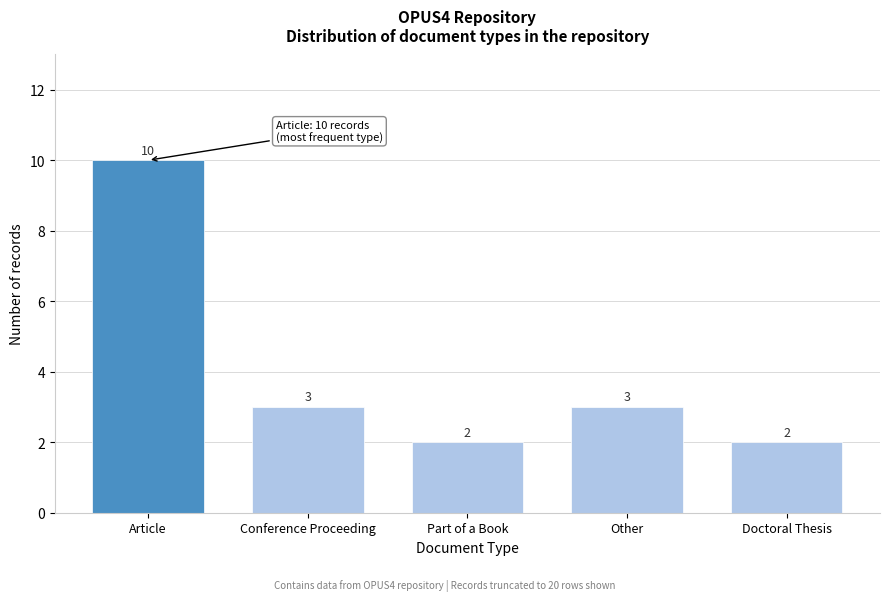

Reading left to right, list all the values displayed in this chart.

Article=10	Conference Proceeding=3	Part of a Book=2	Other=3	Doctoral Thesis=2